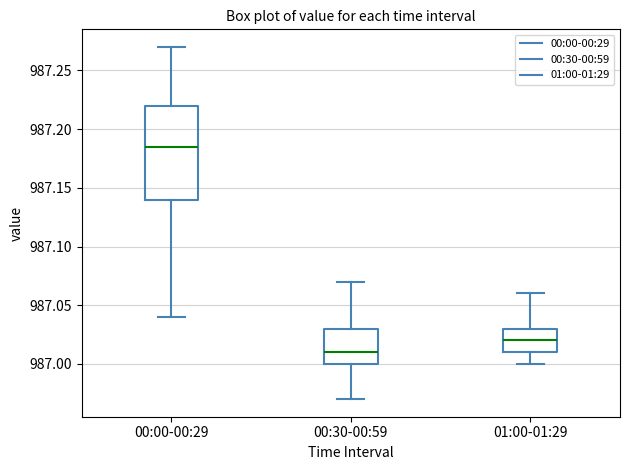

Reading left to right, transcribe this box plot: for each box, give where its median line is, the range the box spans, and where its two whiskers end, as read against the y-axis. The values are not printed on the chart, so give them approximately, as read against the axis.

00:00-00:29: median 987.185, box 987.140 to 987.220, whiskers 987.040 to 987.270
00:30-00:59: median 987.010, box 987.000 to 987.030, whiskers 986.970 to 987.070
01:00-01:29: median 987.020, box 987.010 to 987.030, whiskers 987.000 to 987.060